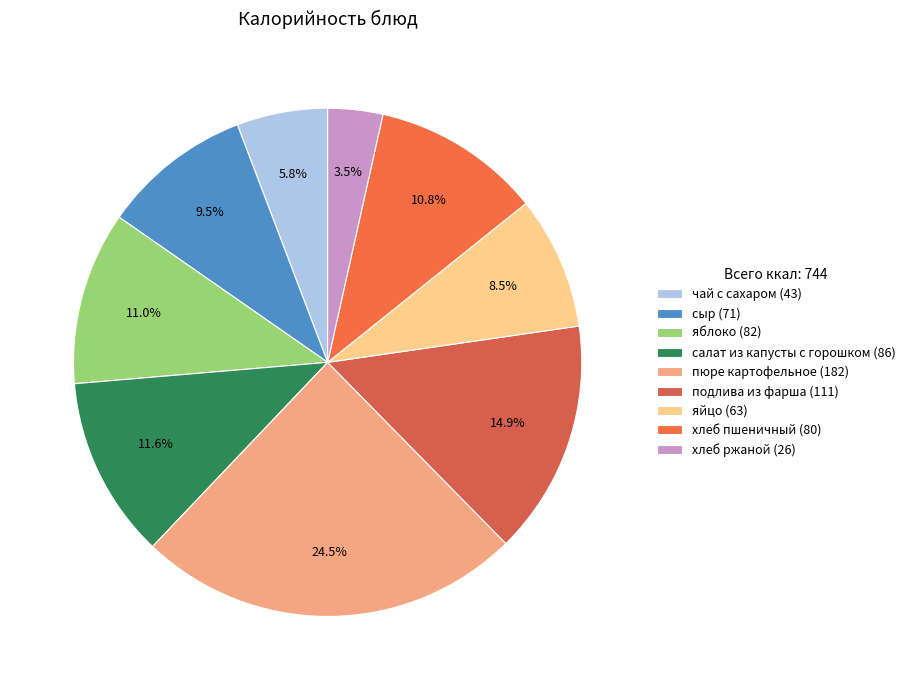

What is the largest slice in the pie chart?

пюре картофельное